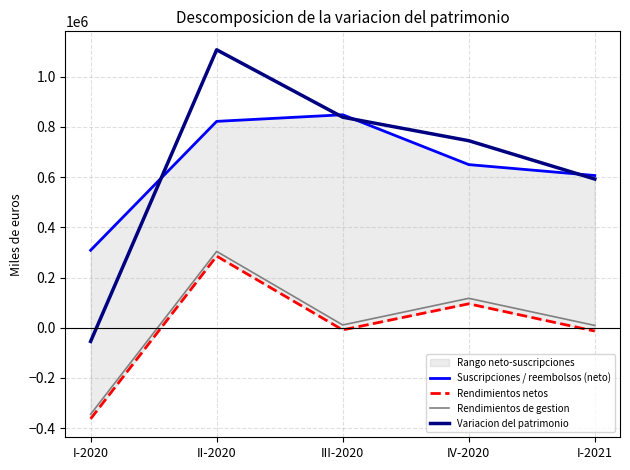

True or false: Variacion del patrimonio has a value of 745300 at IV-2020.

True